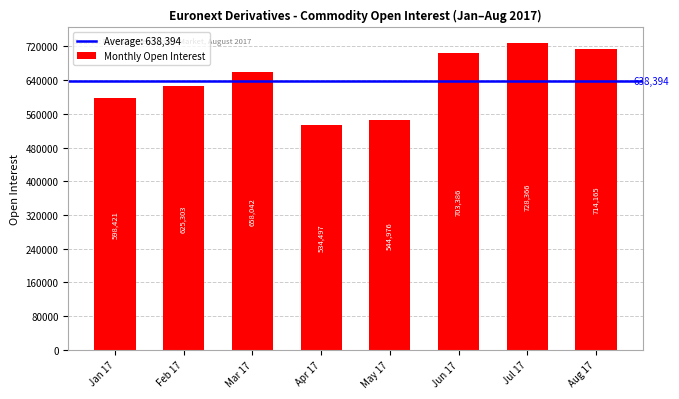

What is the label of the 2nd bar from the left?

Feb 17